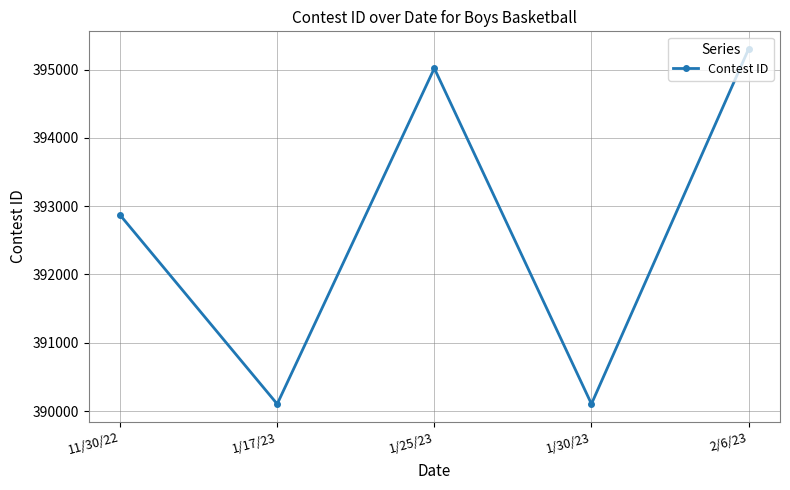

What position from the left is 1/17/23?

2